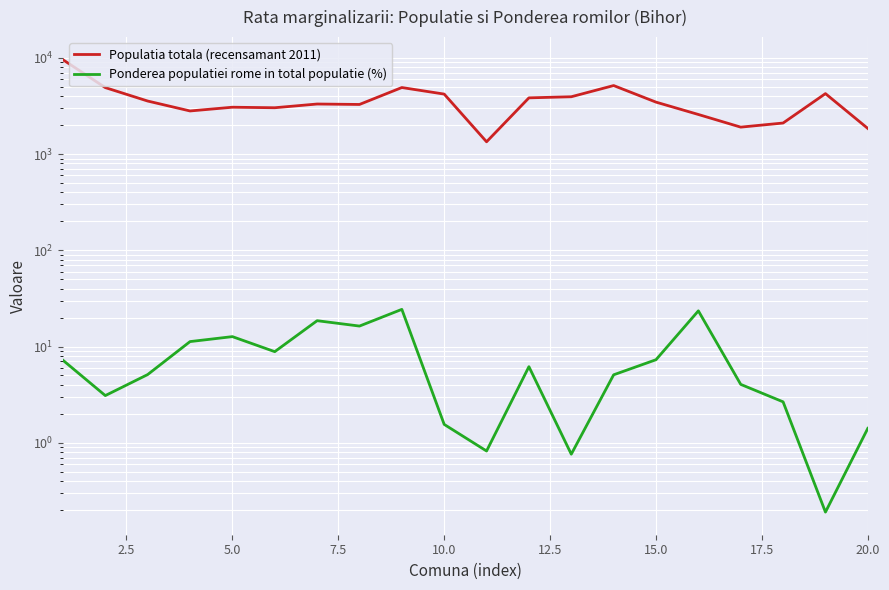

Rank the series by their average value, from highest to lowest.

Populatia totala (recensamant 2011), Ponderea populatiei rome in total populatie (%)